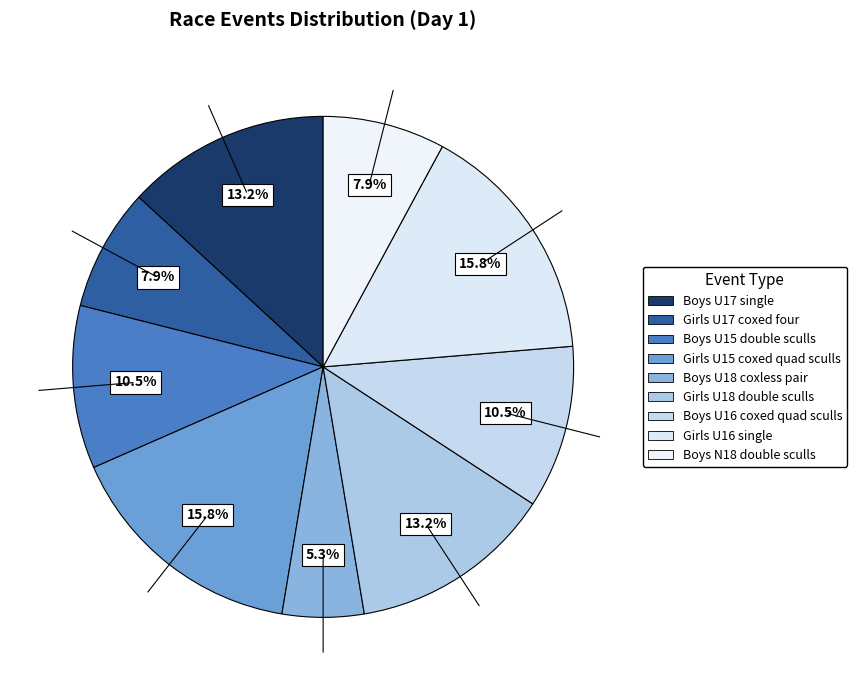

Count the number of slices in the pie.

9